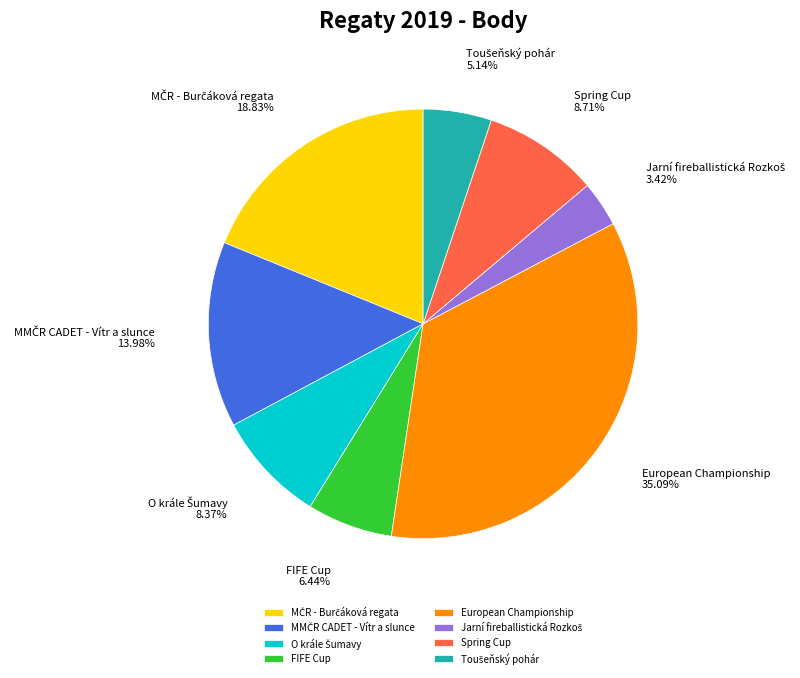

Is there any slice that represents more than half of the pie?

No